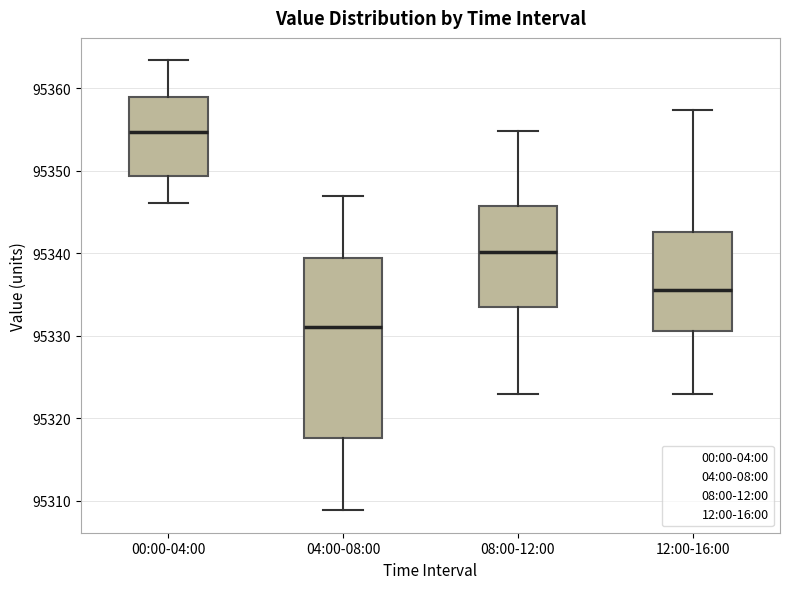

Which box's median line is the lowest?

04:00-08:00